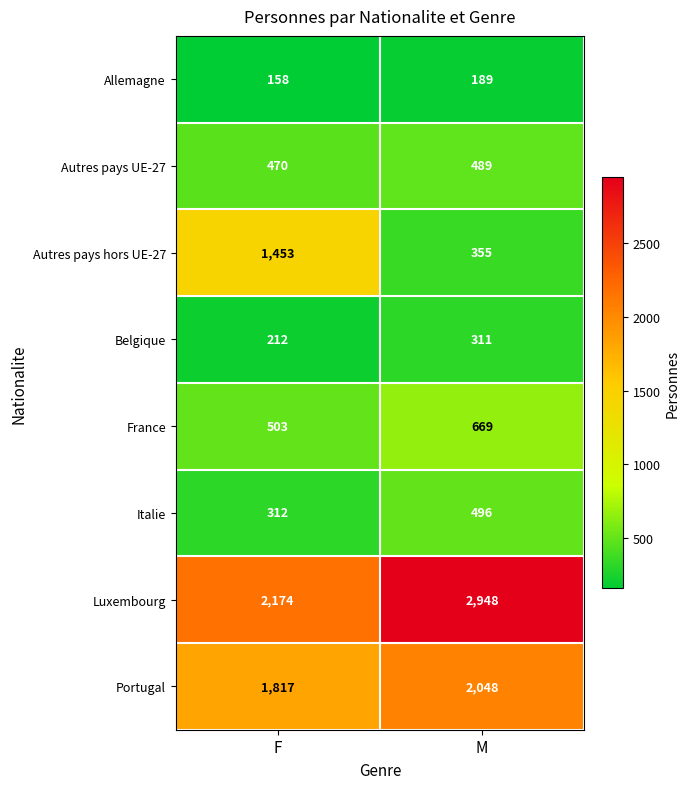

True or false: France has a value of 181 at F.

False